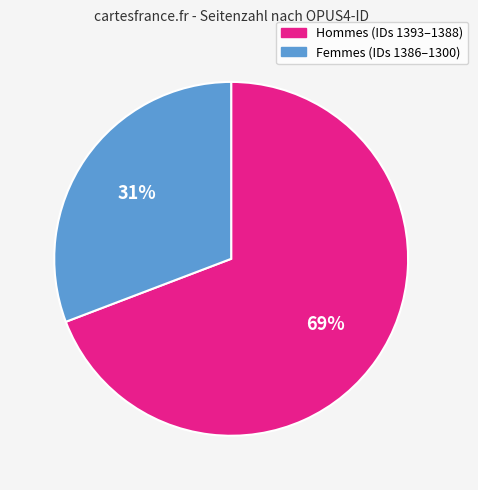

Is there a majority slice in this chart?

Yes